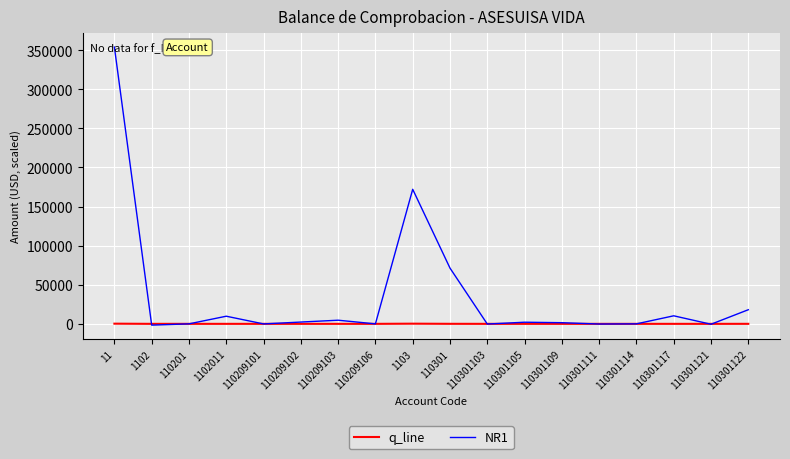

What are all the series names shown in the legend?

q_line, NR1